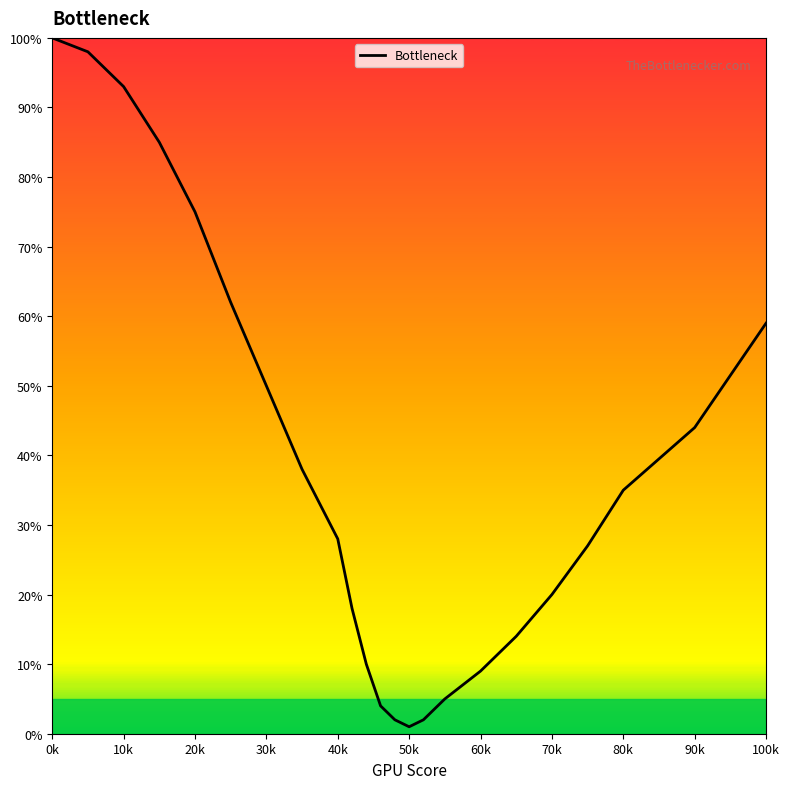

What is the difference between the maximum and minimum values?

99